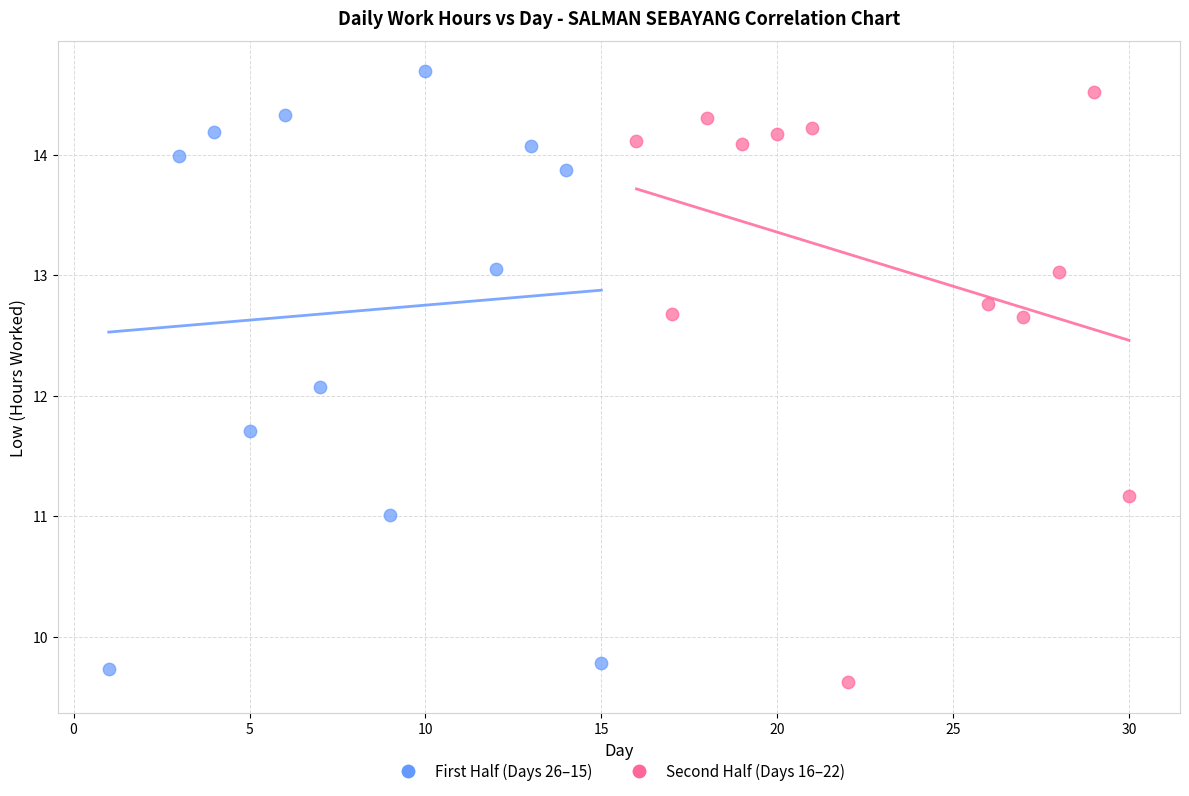

Which series reaches the maximum Y coordinate?

First Half (Days 26–15)